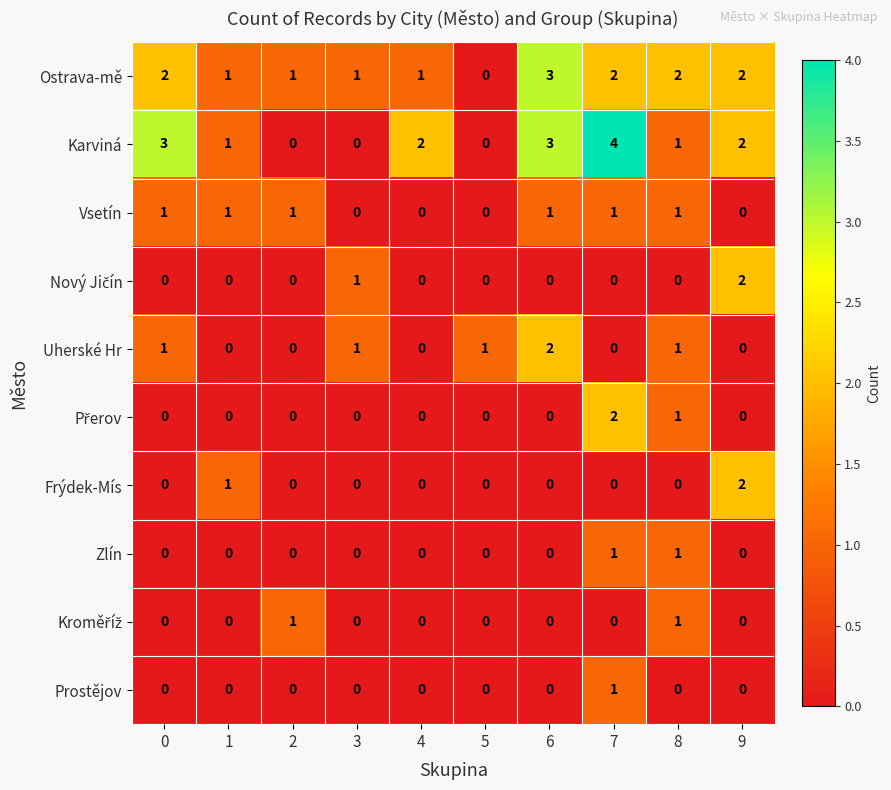

True or false: Prostějov has a value of 0 at 3.

True